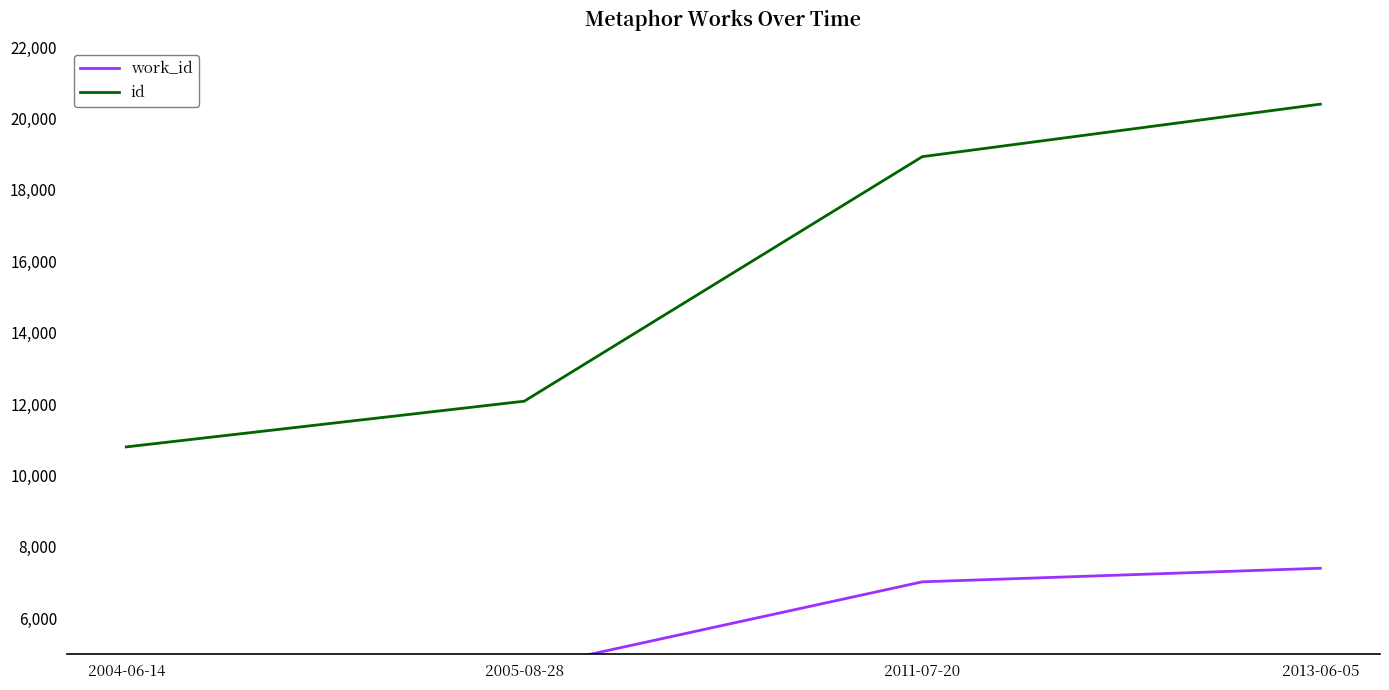

At which label is id closest to 15602?

2011-07-20